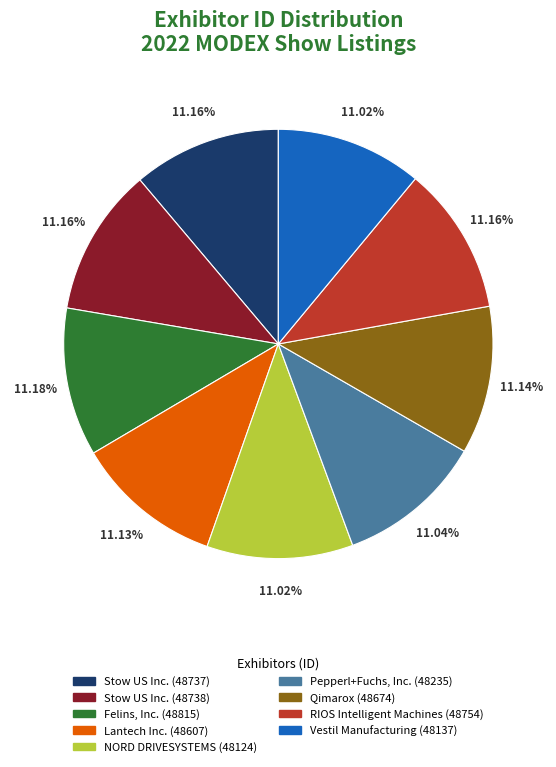

To the nearest percent, what is the combined percentage of NORD DRIVESYSTEMS (48124) and Lantech Inc. (48607)?

22%